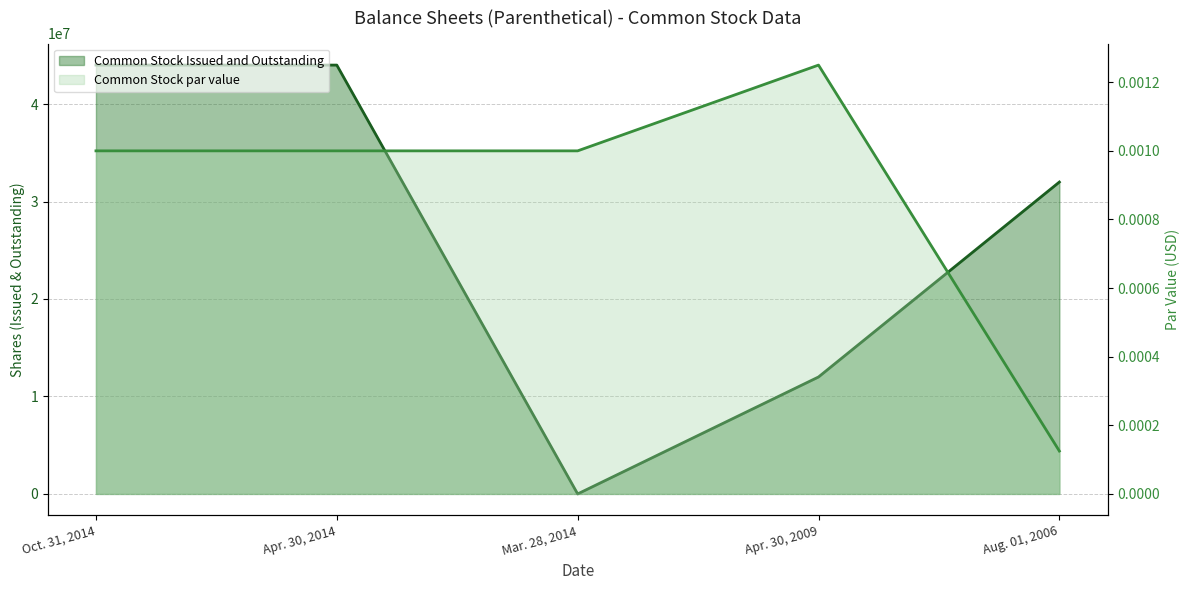

Which series has the largest total across all categories?

Common Stock Issued and Outstanding